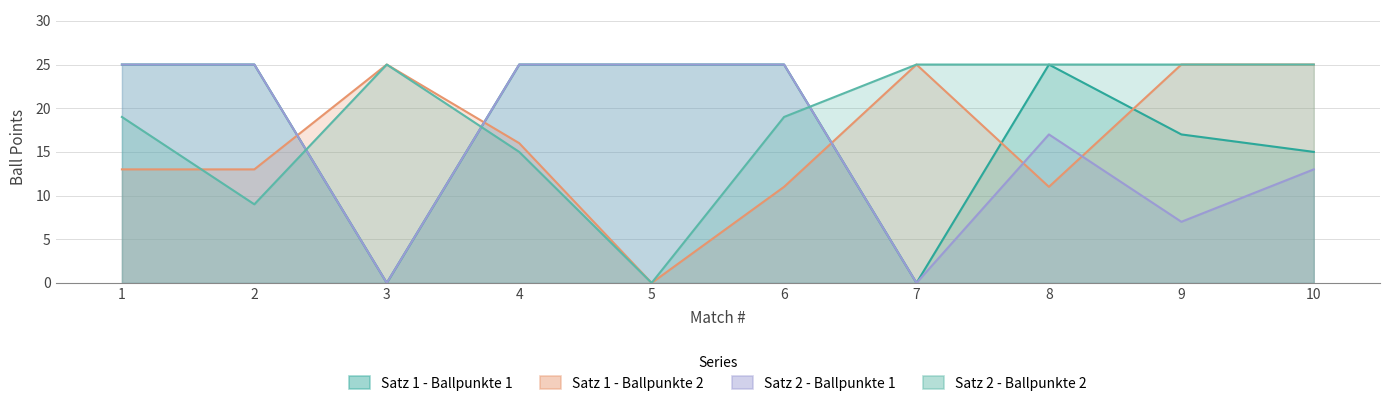

At which label is Satz 2 - Ballpunkte 2 closest to 12?

2